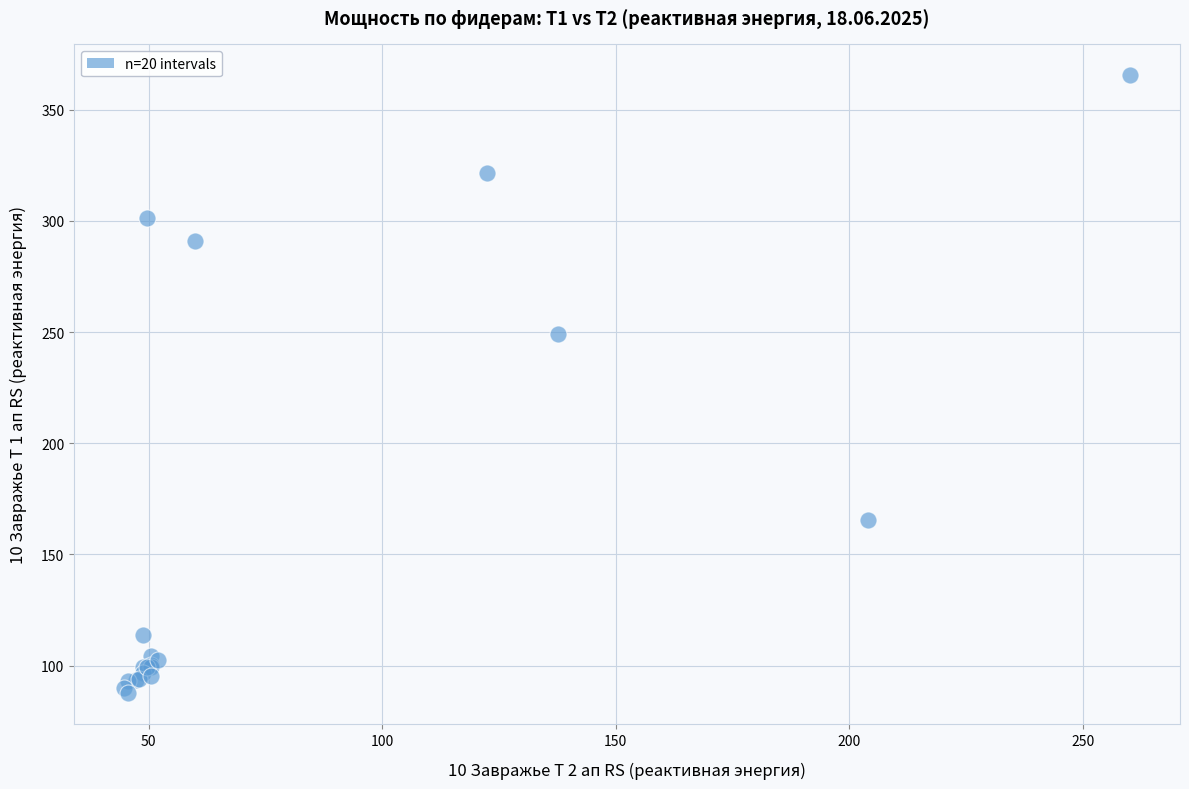

What Y value in the scatter plot is closest to 226?

249.0